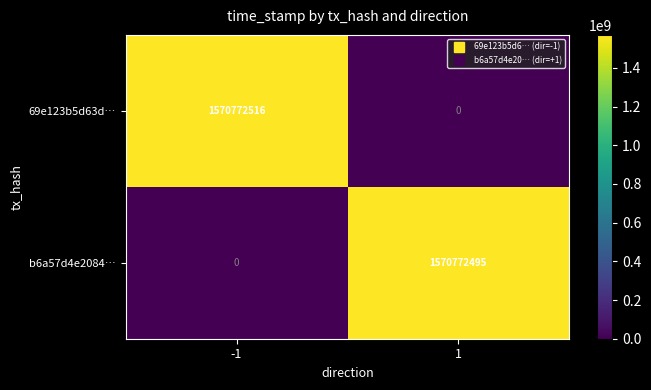

What is the maximum value for 69e123b5d63d…?

1570772516